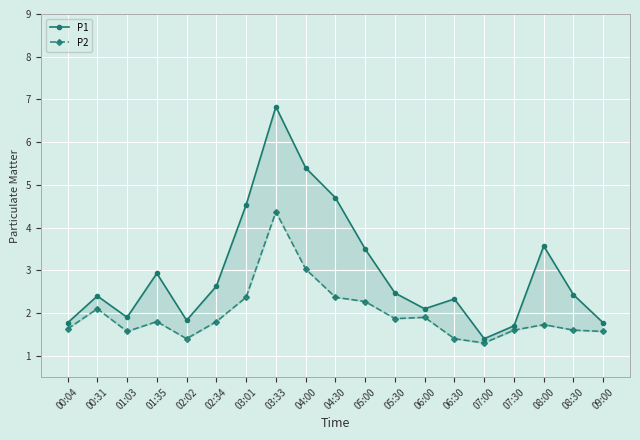

Which series has the widest spread of values?

P1